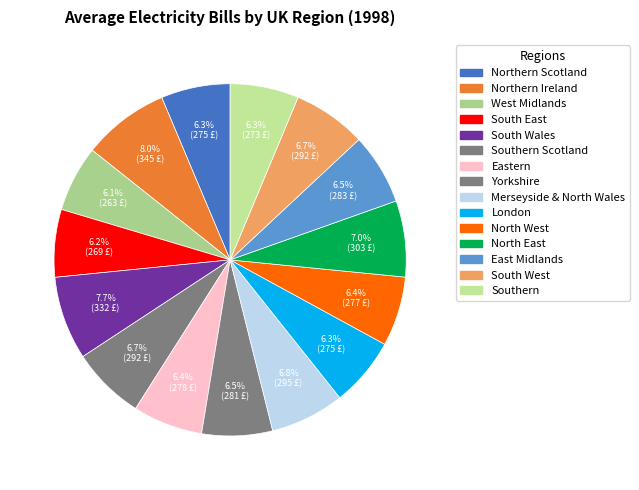

To the nearest percent, what is the average slice percentage?

7%